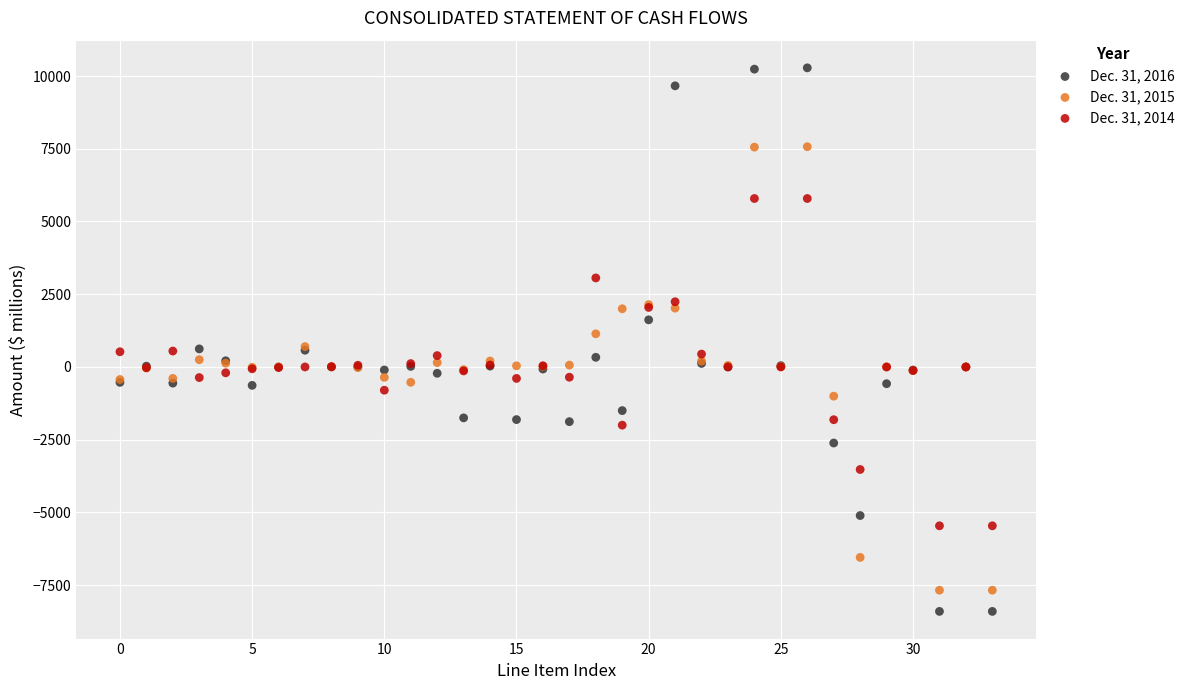

Which series has the widest spread of Y values?

Dec. 31, 2016